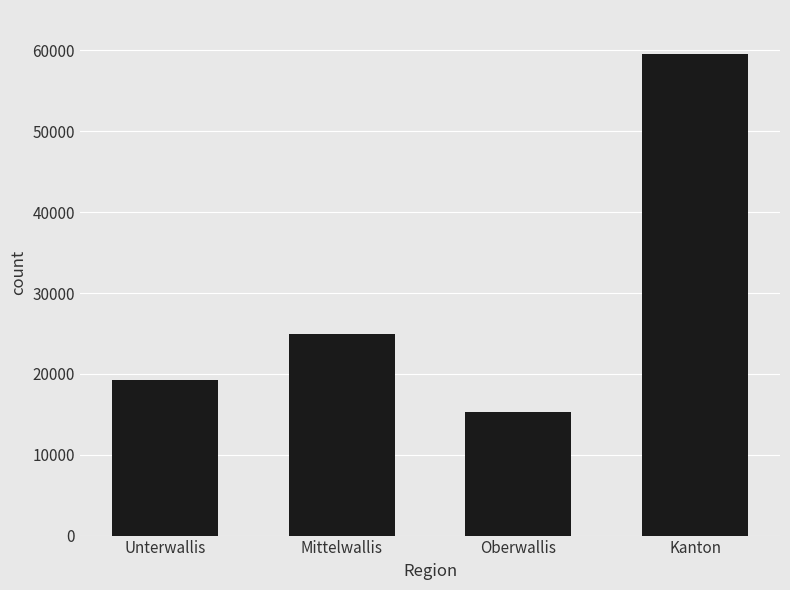

What is the ratio of the value at Kanton to the value at Oberwallis?

3.9